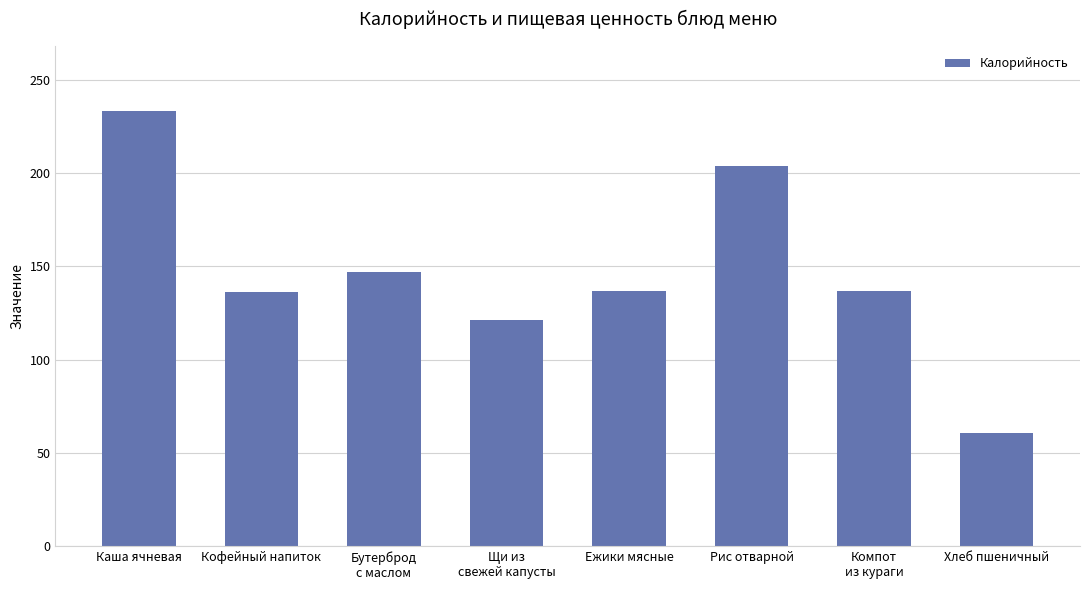

What is the difference between the maximum and minimum values?

172